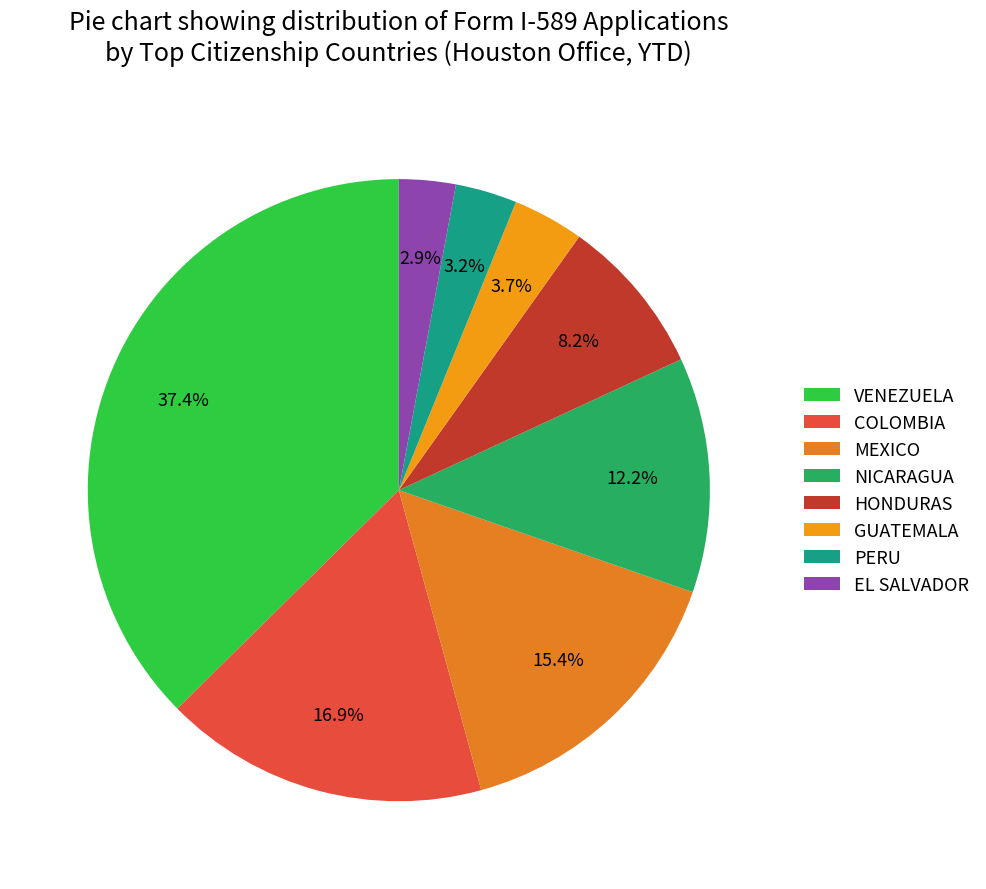

To the nearest percent, what portion does GUATEMALA represent?

4%